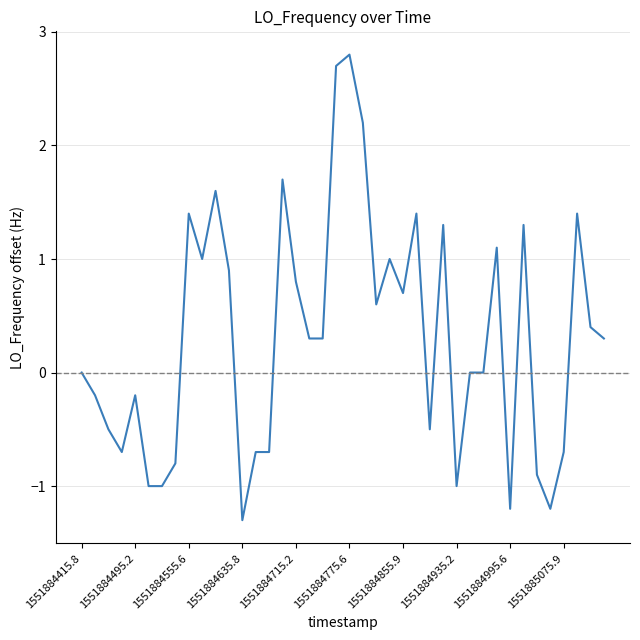

What is the minimum value shown in the chart?

-1.3